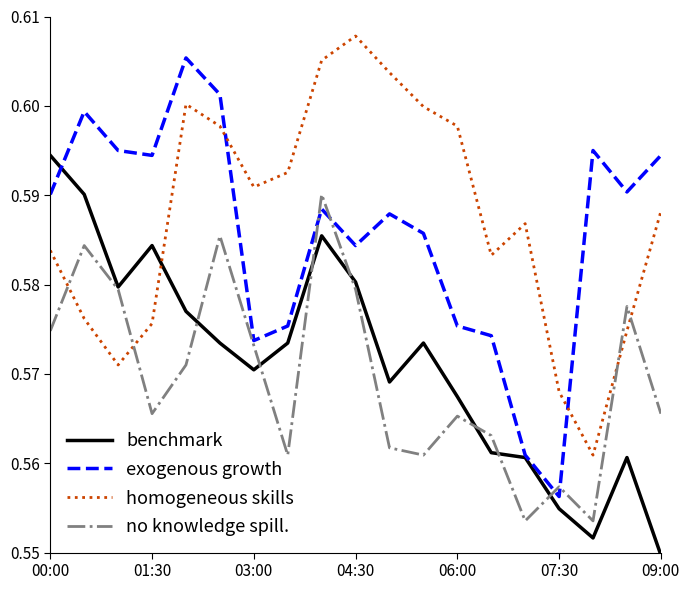

List the series in order of their peak value, lowest first.

no knowledge spill., benchmark, exogenous growth, homogeneous skills